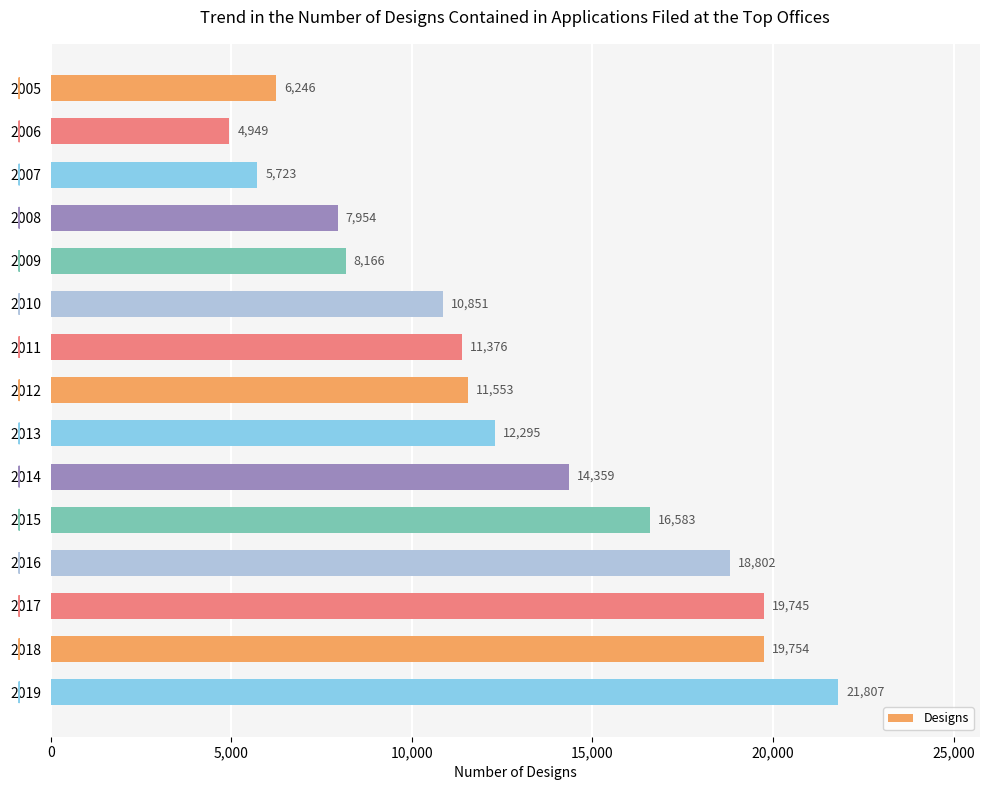

What is the change in value from 2009 to 2014?

+6193